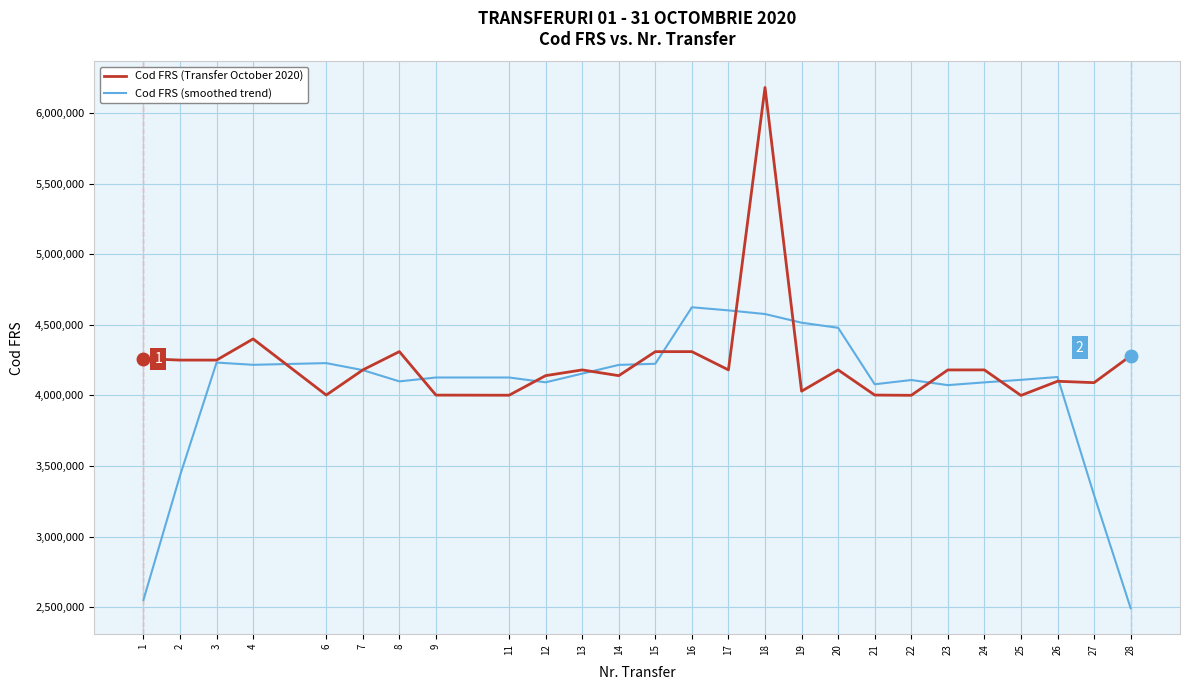

What is the lowest value of the Cod FRS (Transfer October 2020) series?

4000072.0